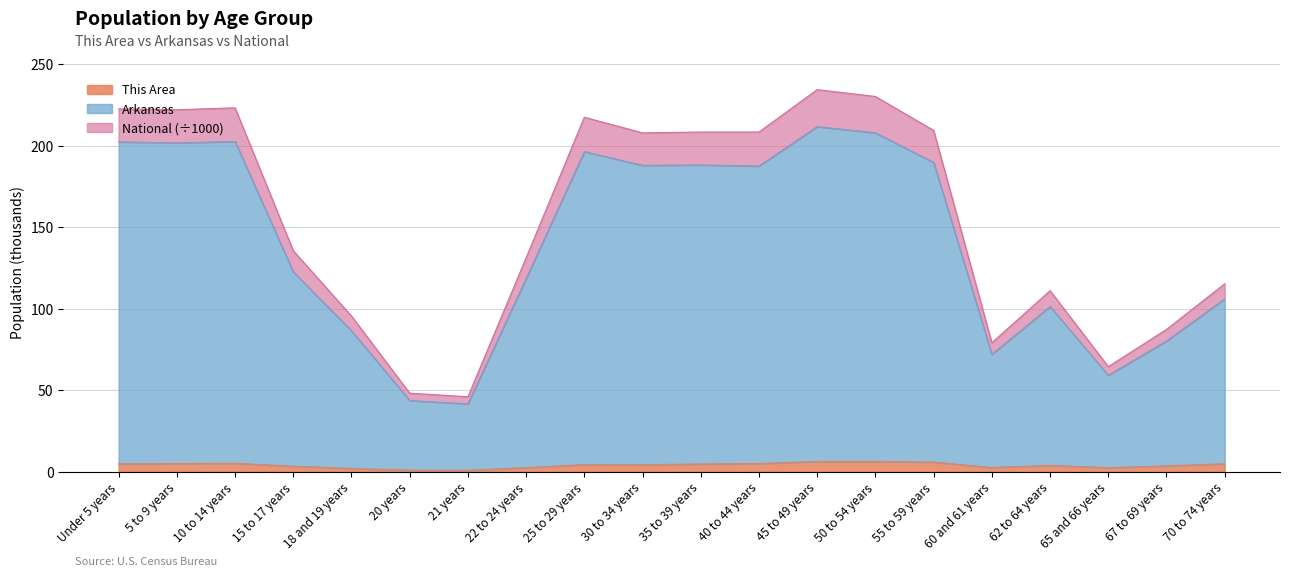

True or false: Arkansas and This Area intersect in this chart.

False